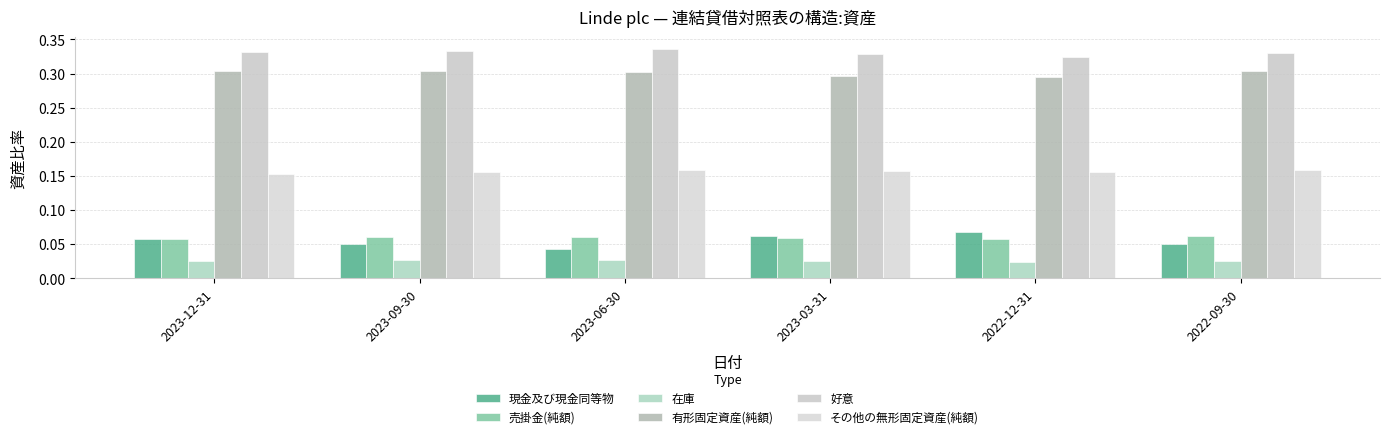

How many groups of bars are there?

6